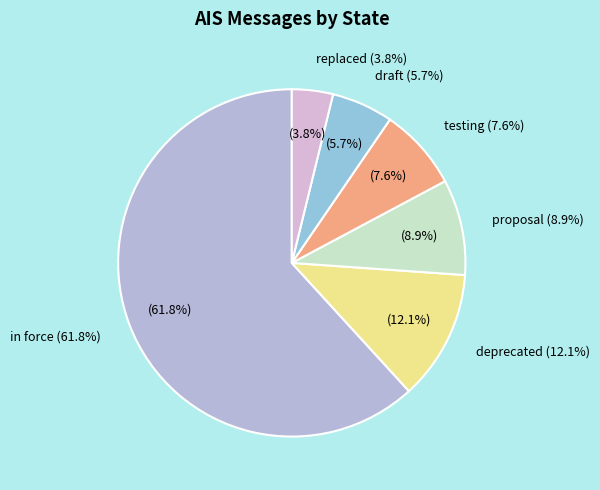

Count the number of slices in the pie.

6